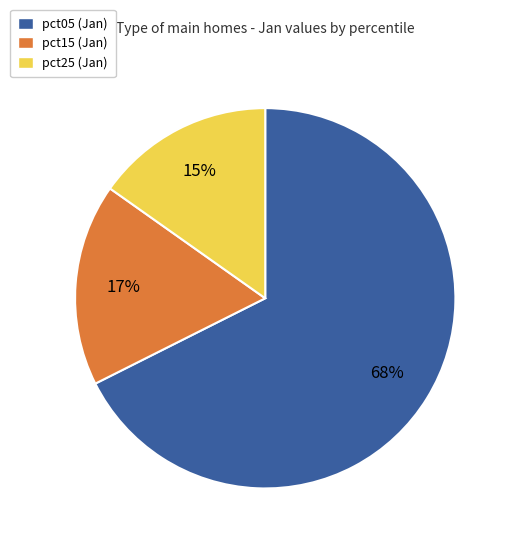

What is the smallest slice in the pie chart?

pct25 (Jan)